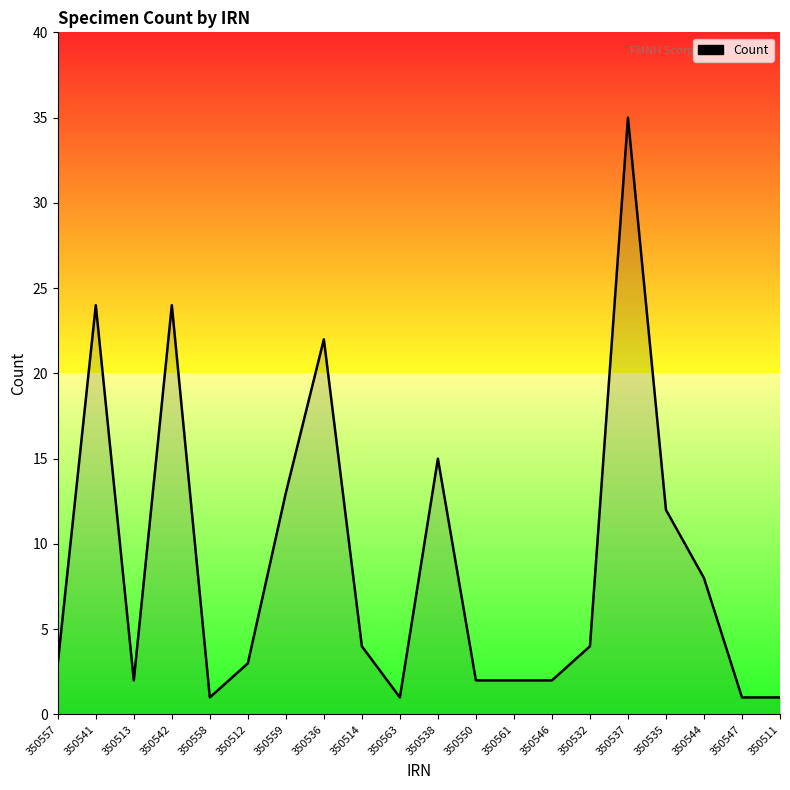

At which label is the value closest to 18?

350538